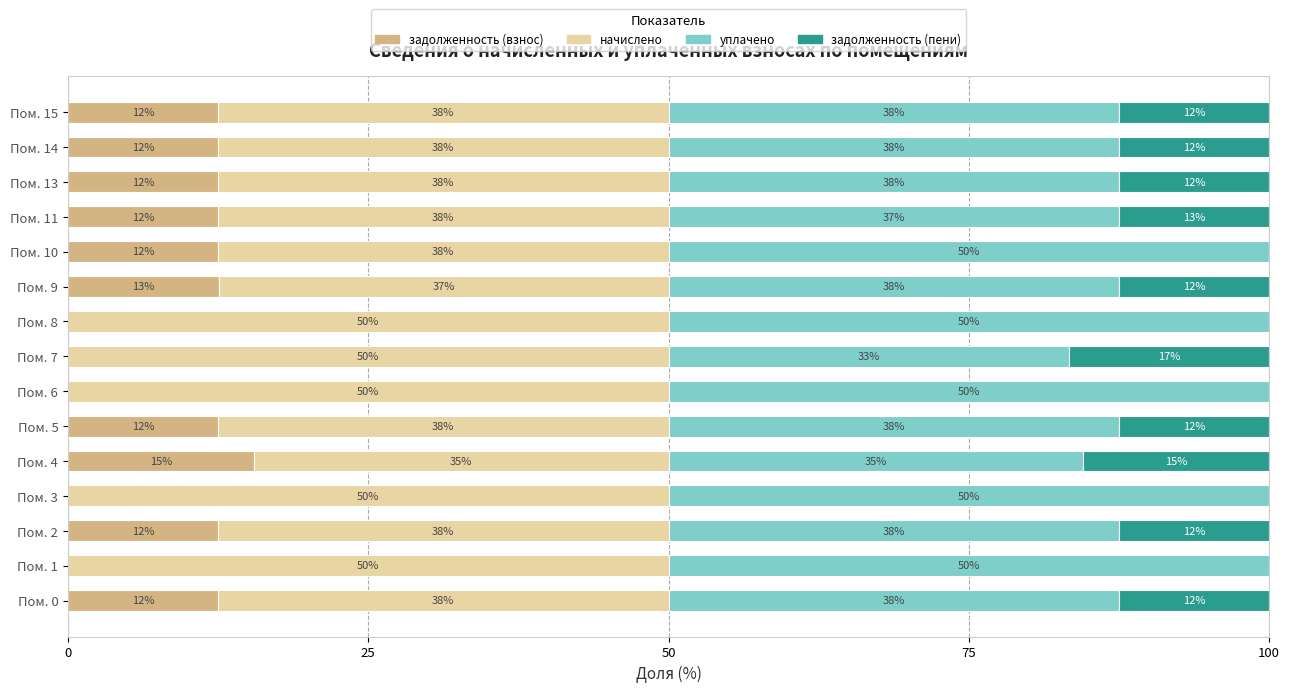

What are all the series names shown in the legend?

задолженность (взнос), начислено, уплачено, задолженность (пени)